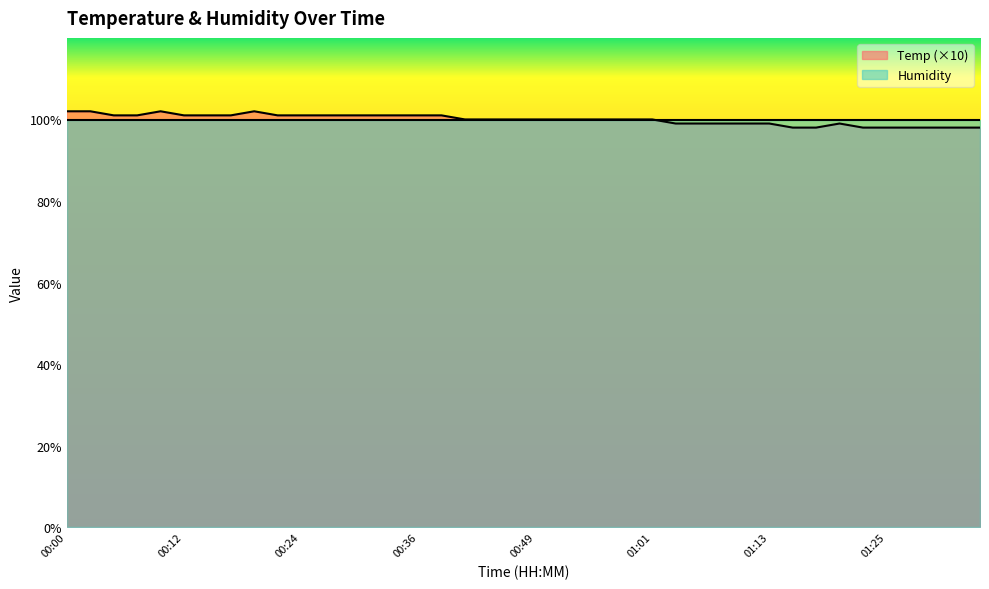

Rank the categories by value from highest to lowest.

00:00, 00:02, 00:10, 00:19, 00:05, 00:07, 00:12, 00:15, 00:17, 00:22, 00:24, 00:27, 00:29, 00:32, 00:34, 00:36, 00:39, 00:41, 00:44, 00:46, 00:49, 00:51, 00:53, 00:56, 00:58, 01:01, 01:03, 01:06, 01:08, 01:11, 01:13, 01:20, 01:15, 01:18, 01:23, 01:25, 01:28, 01:30, 01:32, 01:35